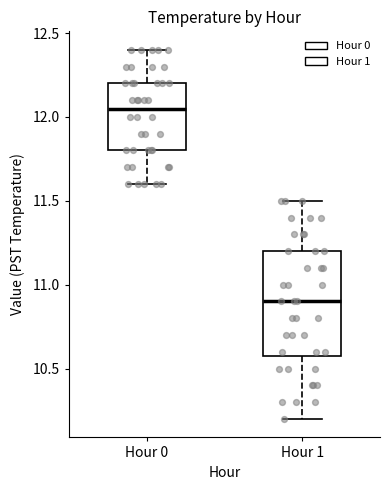

Where does the median line of the box for Hour 1 sit on the y-axis? The values are not printed on the chart, so give them approximately, as read against the axis.

10.90